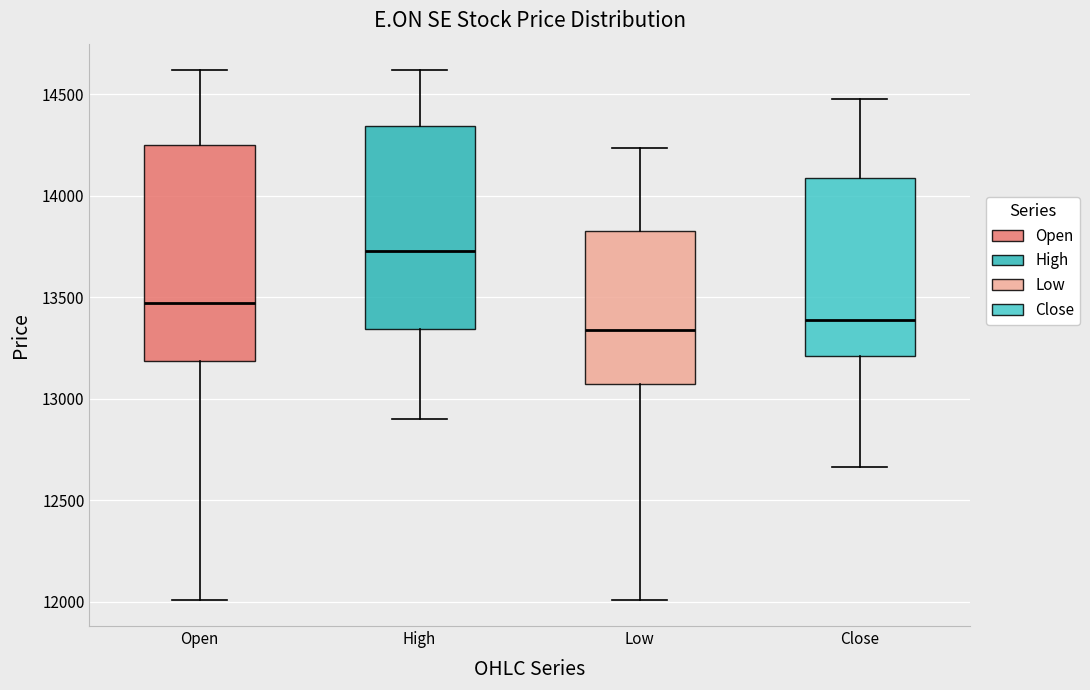

Reading left to right, read every box against the y-axis: the position of its median line, the range the box covers, and the ends of its whiskers. The values are not printed on the chart, so give them approximately, as read against the axis.

Open: median 13450, box 13200 to 14250, whiskers 12000 to 14600
High: median 13750, box 13350 to 14350, whiskers 12900 to 14600
Low: median 13350, box 13050 to 13850, whiskers 12000 to 14250
Close: median 13400, box 13200 to 14100, whiskers 12650 to 14500